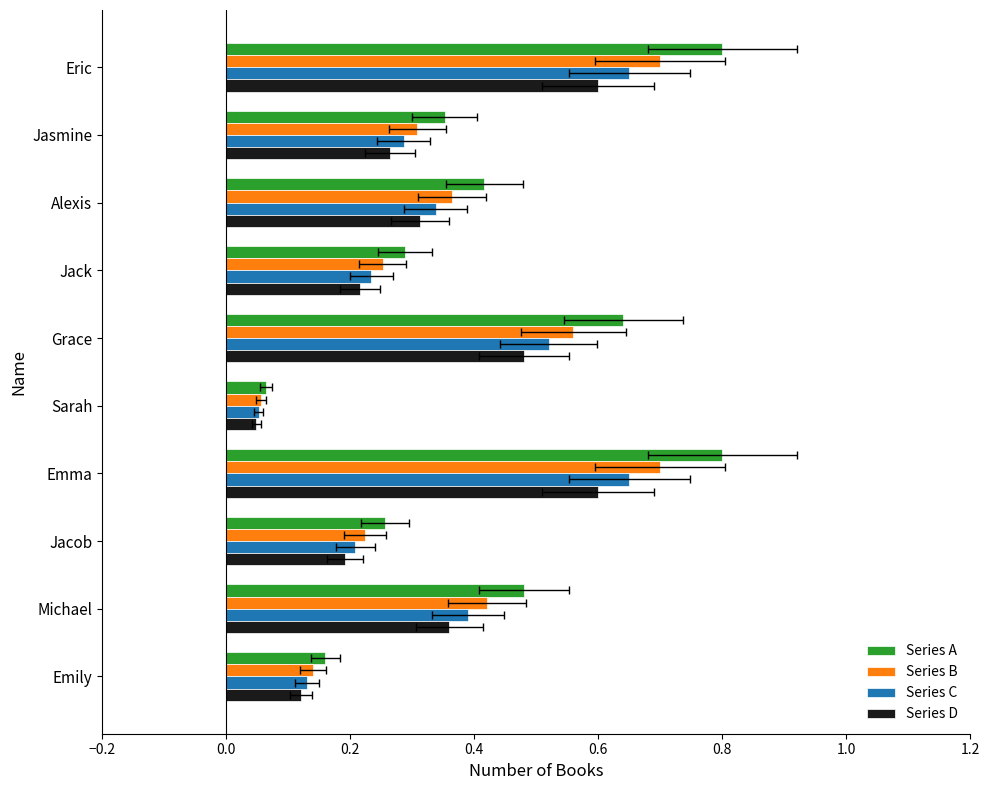

Does the chart contain stacked bars?

No